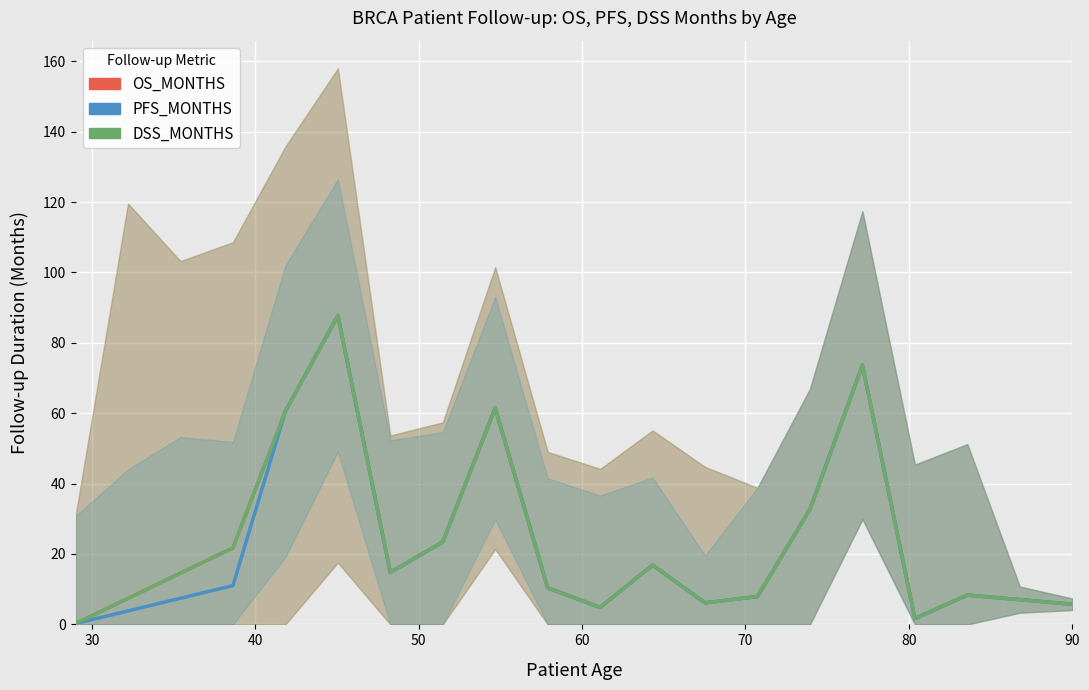

Reading left to right, what are all the values shown in this chart?

OS_MONTHS: 0.2	7.4	14.6	21.7	60.5	87.8	14.8	23.4	61.4	10.4	4.8	16.8	6.1	7.9	32.7	73.6	1.7	8.3	7.0	5.7
PFS_MONTHS: 0.2	3.8	7.4	11.0	60.5	87.8	14.8	23.4	61.4	10.4	4.8	16.8	6.1	7.9	32.7	73.6	1.7	8.3	7.0	5.7
DSS_MONTHS: 0.2	7.4	14.6	21.7	60.5	87.8	14.8	23.4	61.4	10.4	4.8	16.8	6.1	7.9	32.7	73.6	1.7	8.3	7.0	5.7